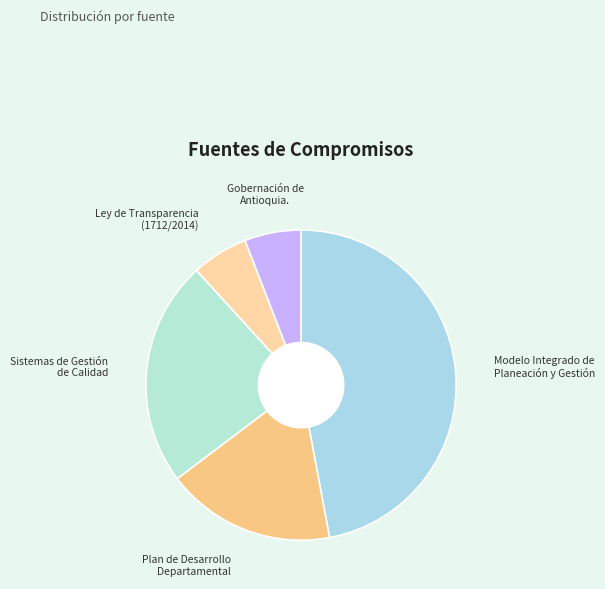

Do Ley de Transparencia (1712/2014) and Gobernación de Antioquia. together represent more than half of the pie?

No